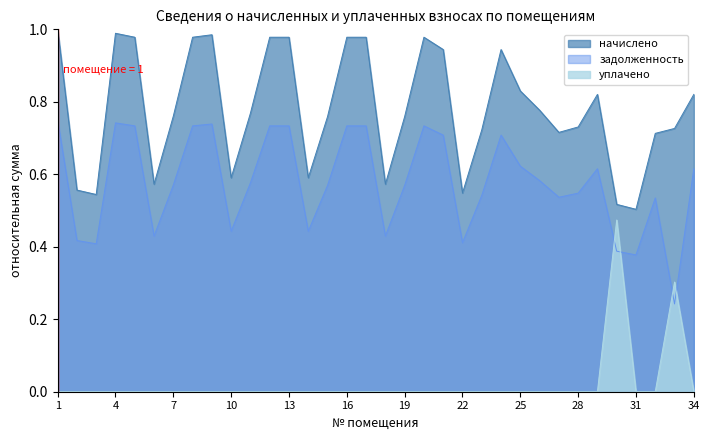

At which category does начислено reach its first local peak?

4